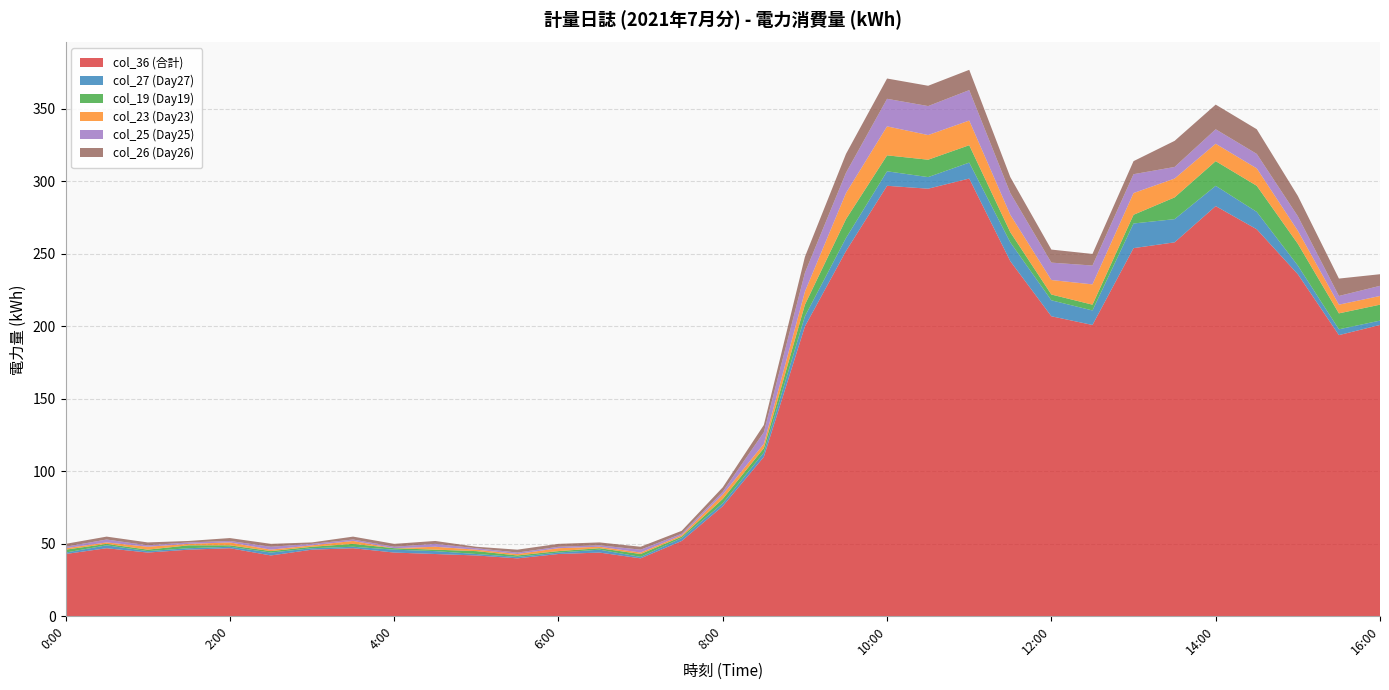

Reading right to left, extract all data points from this chart.

col_36 (合計): 16:00=201	15:30=194	15:00=236	14:30=267	14:00=283	13:30=258	13:00=254	12:30=201	12:00=207	11:30=245	11:00=302	10:30=295	10:00=297	9:30=252	9:00=200	8:30=110	8:00=76	7:30=52	7:00=40	6:30=44	6:00=43	5:30=40	5:00=42	4:30=43	4:00=44	3:30=47	3:00=46	2:30=42	2:00=47	1:30=46	1:00=44	0:30=47	0:00=43
col_27 (Day27): 16:00=3	15:30=4	15:00=6	14:30=12	14:00=14	13:30=16	13:00=17	12:30=10	12:00=11	11:30=13	11:00=11	10:30=8	10:00=10	9:30=9	9:00=7	8:30=3	8:00=2	7:30=2	7:00=1	6:30=2	6:00=1	5:30=1	5:00=1	4:30=2	4:00=2	3:30=1	3:00=1	2:30=2	2:00=1	1:30=1	1:00=1	0:30=2	0:00=1
col_19 (Day19): 16:00=11	15:30=11	15:00=15	14:30=18	14:00=17	13:30=15	13:00=6	12:30=4	12:00=4	11:30=7	11:00=12	10:30=12	10:00=11	9:30=13	9:00=8	8:30=3	8:00=3	7:30=1	7:00=2	6:30=1	6:00=1	5:30=1	5:00=2	4:30=1	4:00=1	3:30=2	3:00=1	2:30=1	2:00=1	1:30=2	1:00=1	0:30=1	0:00=2
col_23 (Day23): 16:00=6	15:30=6	15:00=9	14:30=12	14:00=12	13:30=13	13:00=15	12:30=14	12:00=10	11:30=12	11:00=17	10:30=17	10:00=20	9:30=18	9:00=9	8:30=3	8:00=3	7:30=1	7:00=1	6:30=1	6:00=2	5:30=1	5:00=1	4:30=2	4:00=0	3:30=2	3:00=1	2:30=1	2:00=2	1:30=1	1:00=2	0:30=1	0:00=1
col_25 (Day25): 16:00=7	15:30=6	15:00=10	14:30=10	14:00=10	13:30=8	13:00=13	12:30=13	12:00=12	11:30=15	11:00=21	10:30=20	10:00=19	9:30=14	9:00=13	8:30=8	8:00=2	7:30=1	7:00=2	6:30=1	6:00=1	5:30=1	5:00=1	4:30=2	4:00=1	3:30=1	3:00=1	2:30=2	2:00=1	1:30=1	1:00=1	0:30=2	0:00=1
col_26 (Day26): 16:00=8	15:30=12	15:00=14	14:30=17	14:00=17	13:30=18	13:00=9	12:30=8	12:00=9	11:30=11	11:00=14	10:30=14	10:00=14	9:30=13	9:00=11	8:30=5	8:00=3	7:30=2	7:00=2	6:30=2	6:00=2	5:30=2	5:00=1	4:30=2	4:00=2	3:30=2	3:00=1	2:30=2	2:00=2	1:30=1	1:00=2	0:30=2	0:00=2